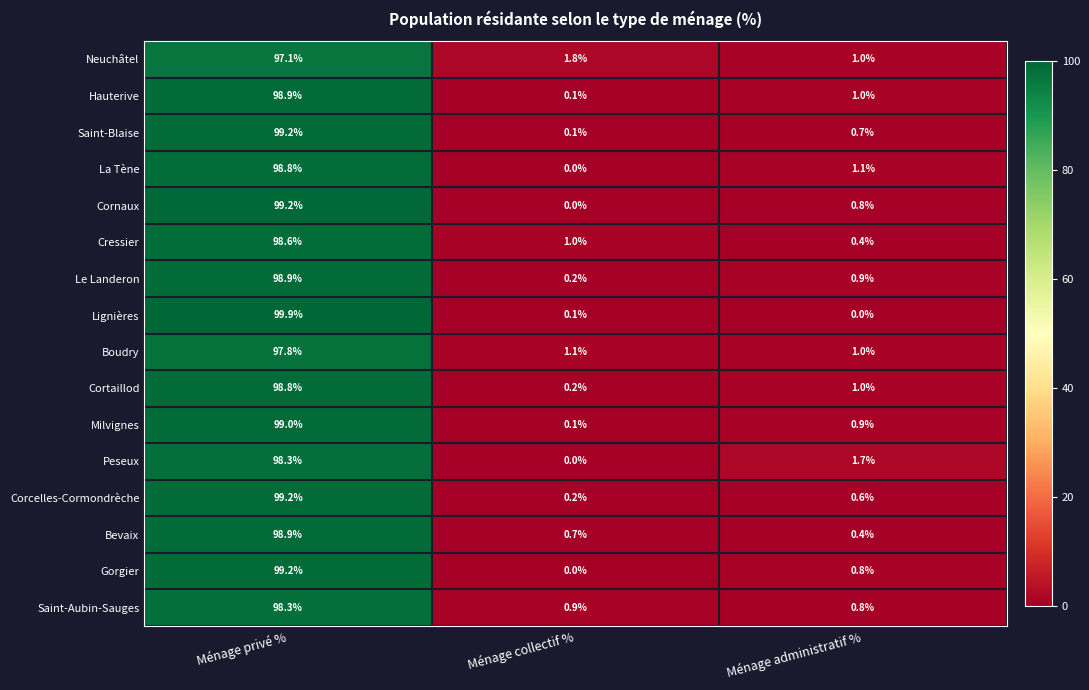

True or false: Cressier has a value of 1.7 at Ménage collectif %.

False